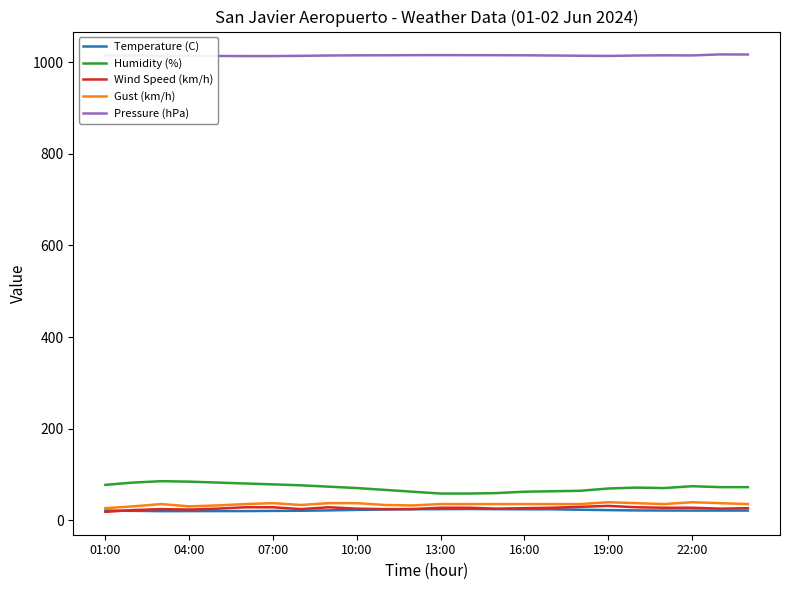

How many values in the Pressure (hPa) series exceed 1015?

16